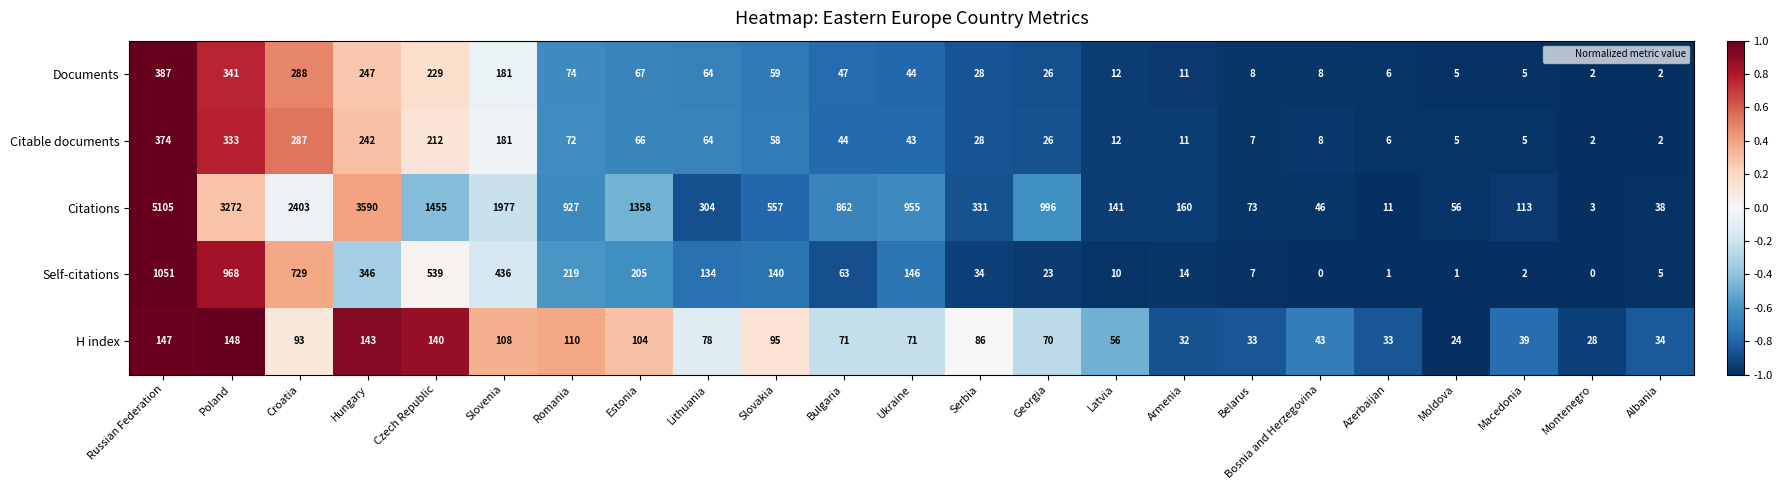

At which category does the chart reach its peak across all series?

Russian Federation